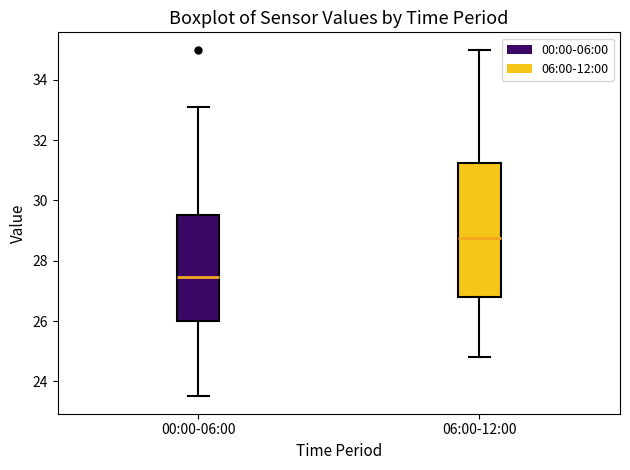

Which box's median line is the highest?

06:00-12:00